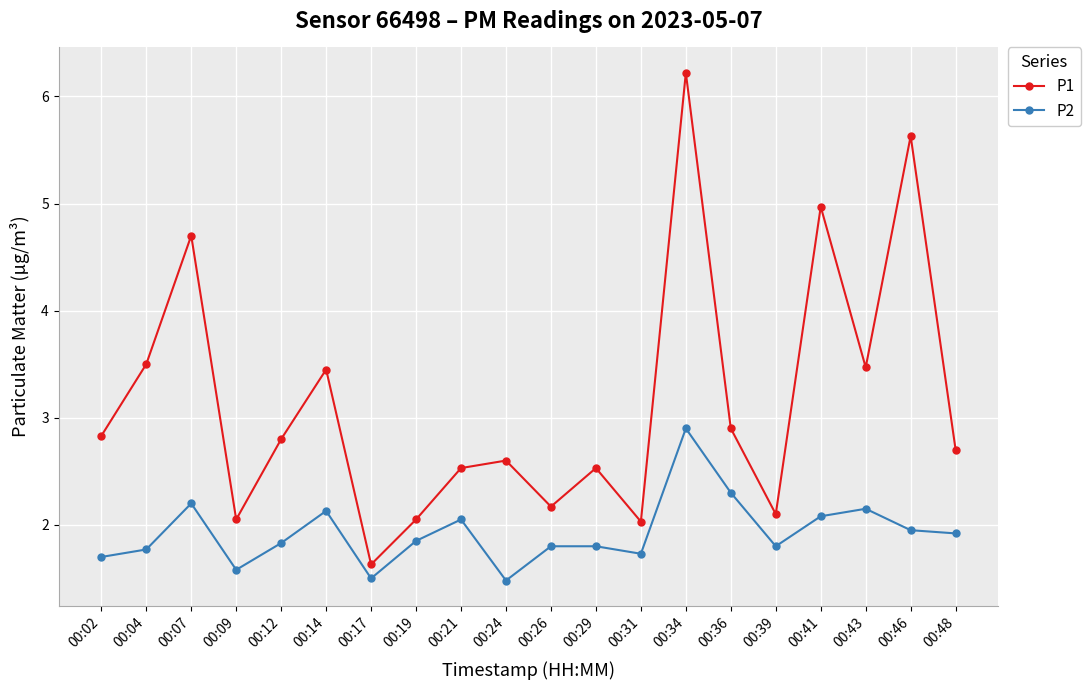

List the series in order of their peak value, highest first.

P1, P2